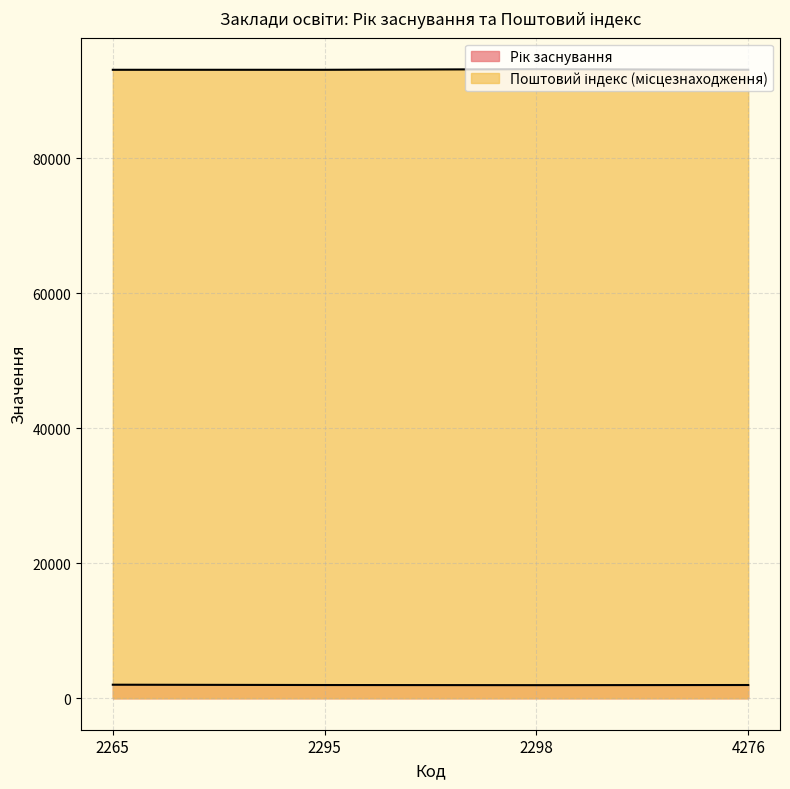

List the labels in order of Рік заснування value, smallest first.

2298, 2295, 4276, 2265